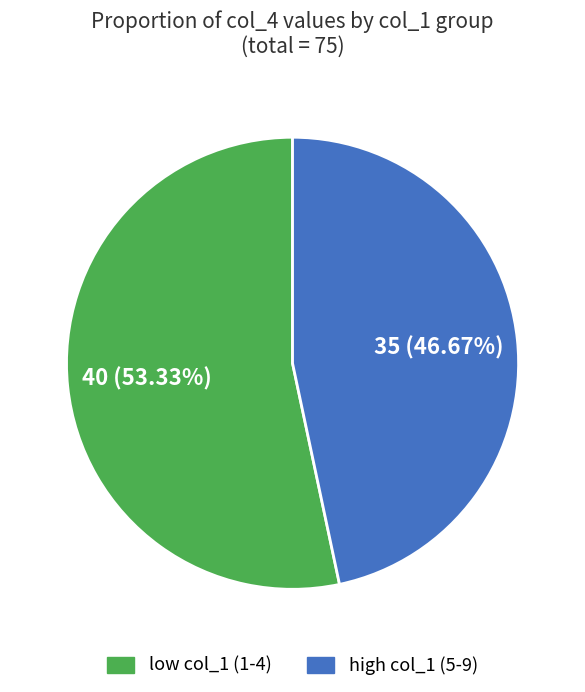

To the nearest percent, what is the average slice percentage?

50%